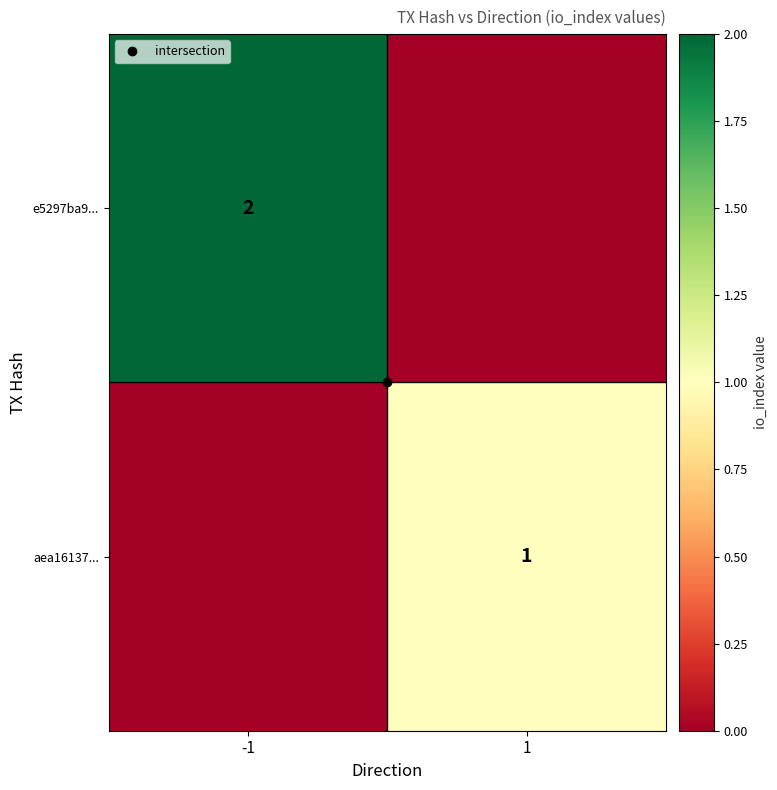

Rank the series at 1 from highest to lowest value.

aea16137..., e5297ba9...